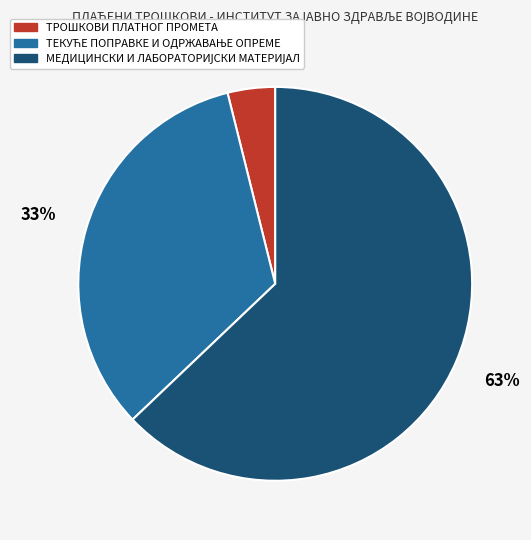

True or false: ТРОШКОВИ ПЛАТНОГ ПРОМЕТА accounts for 4% of the total.

True